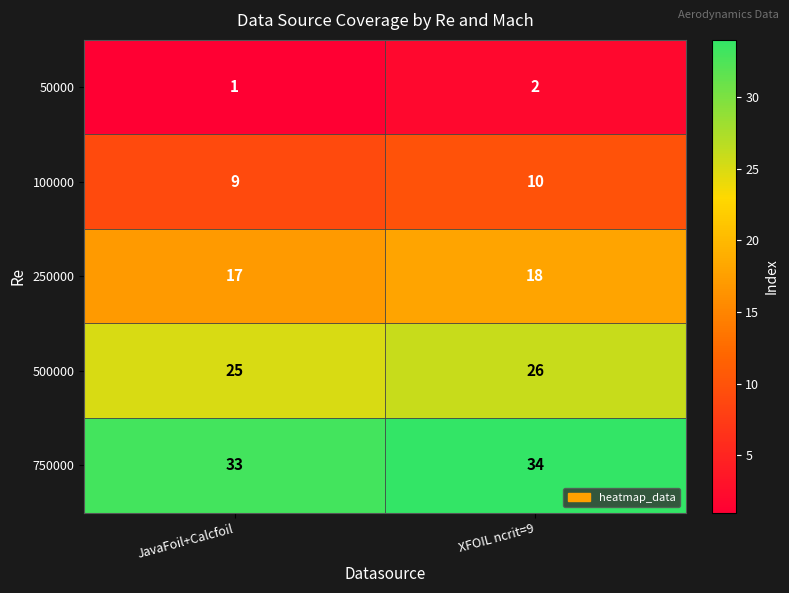

Reading right to left, what are all the values shown in this chart?

50000: 2	1
100000: 10	9
250000: 18	17
500000: 26	25
750000: 34	33